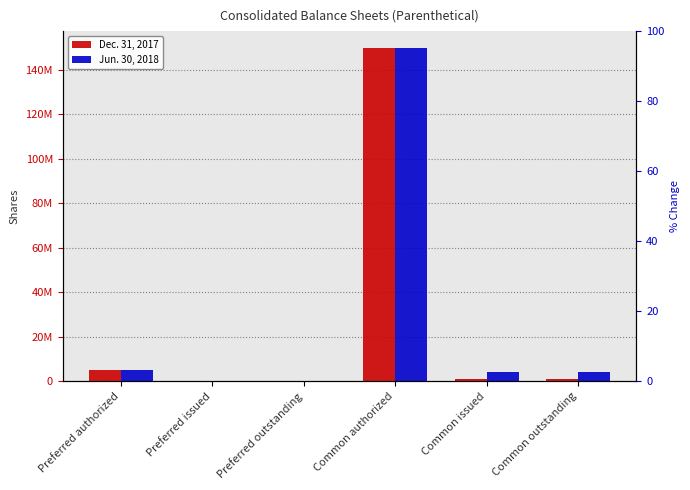

What is the highest value of the Dec. 31, 2017 series?

150000000